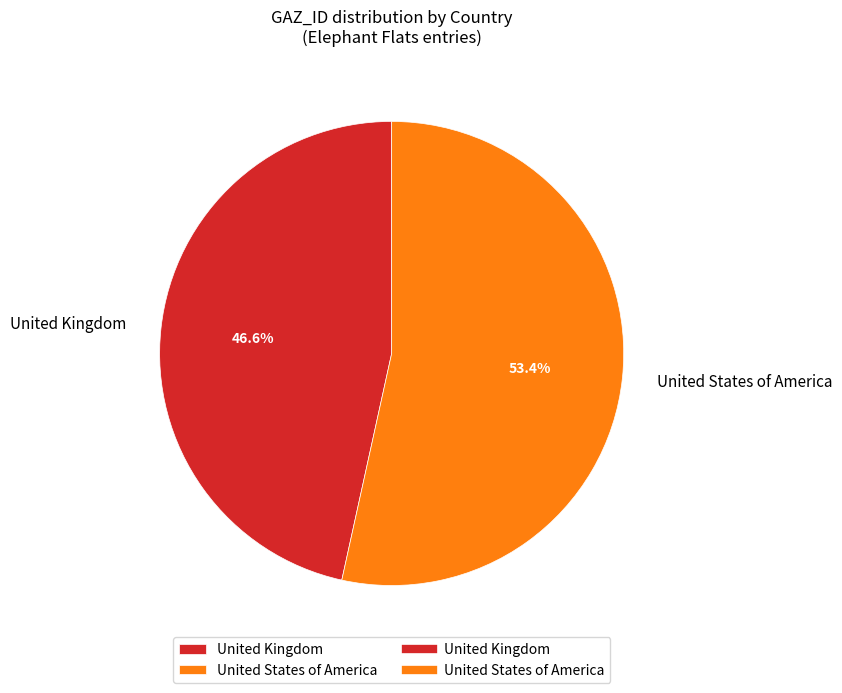

Do United Kingdom and United States of America together represent more than half of the pie?

Yes